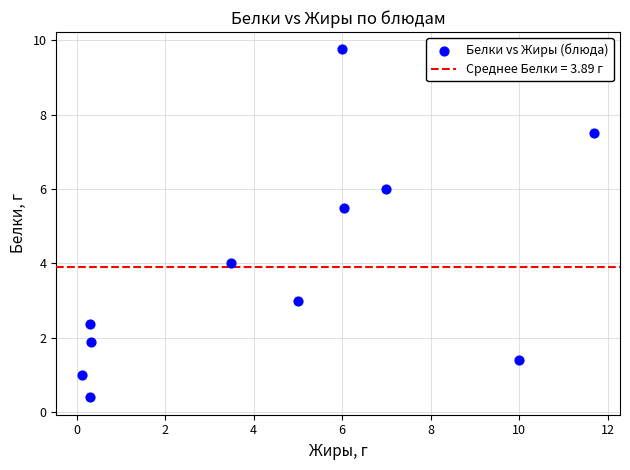

What is the average X value?

4.6